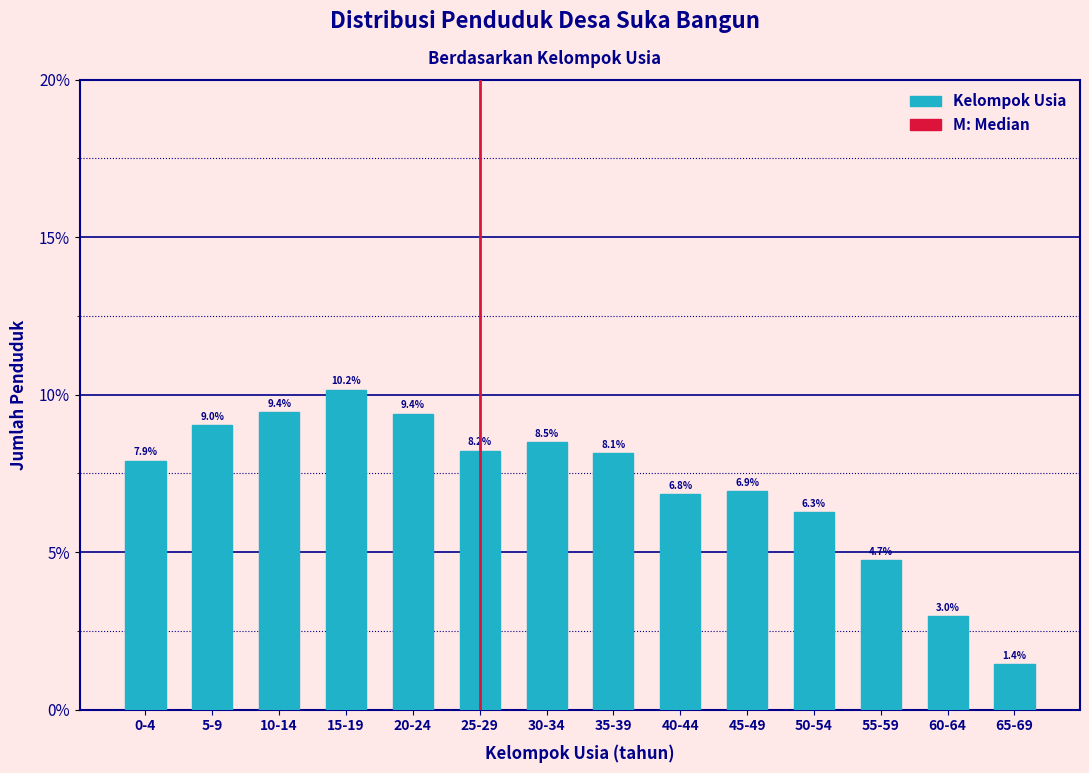

Are the bars horizontal?

No